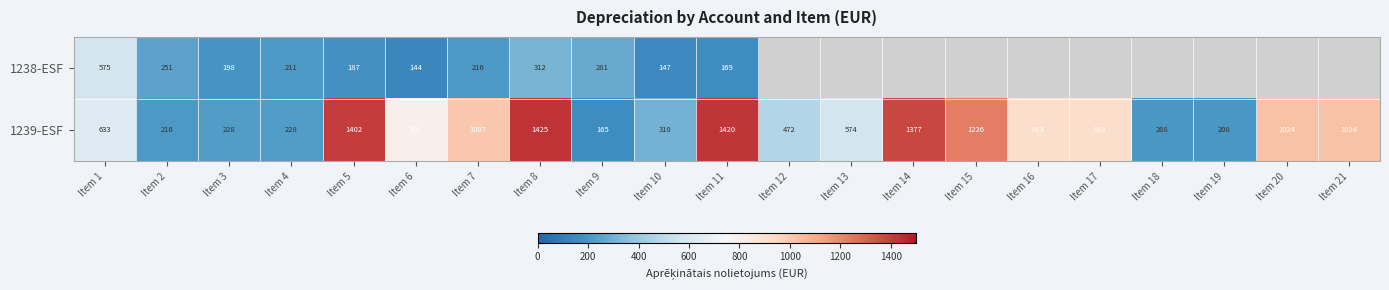

Where does the 1239-ESF series first go above 801?

Item 5